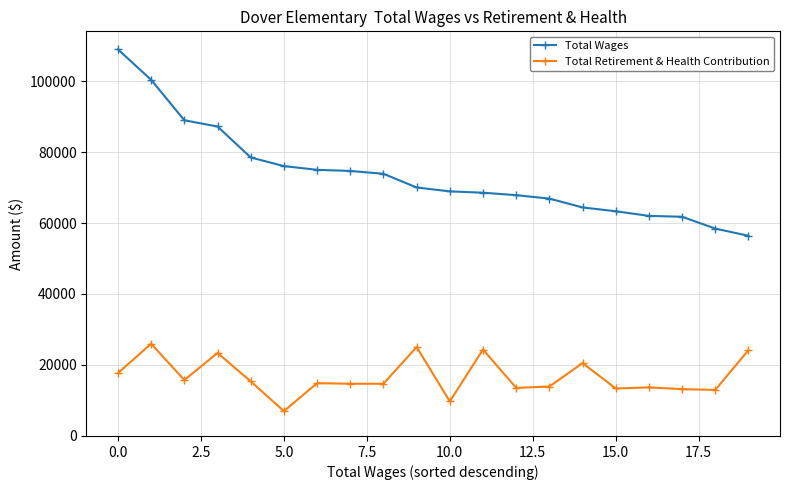

Rank the series by their maximum value, from lowest to highest.

Total Retirement & Health Contribution, Total Wages